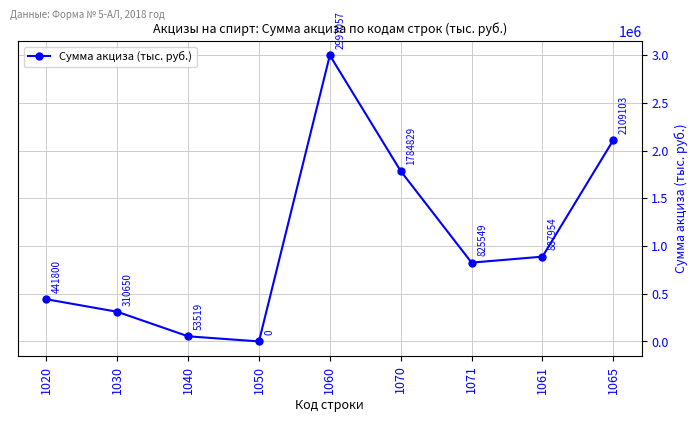

Between 1060 and 1040, which is larger?

1060